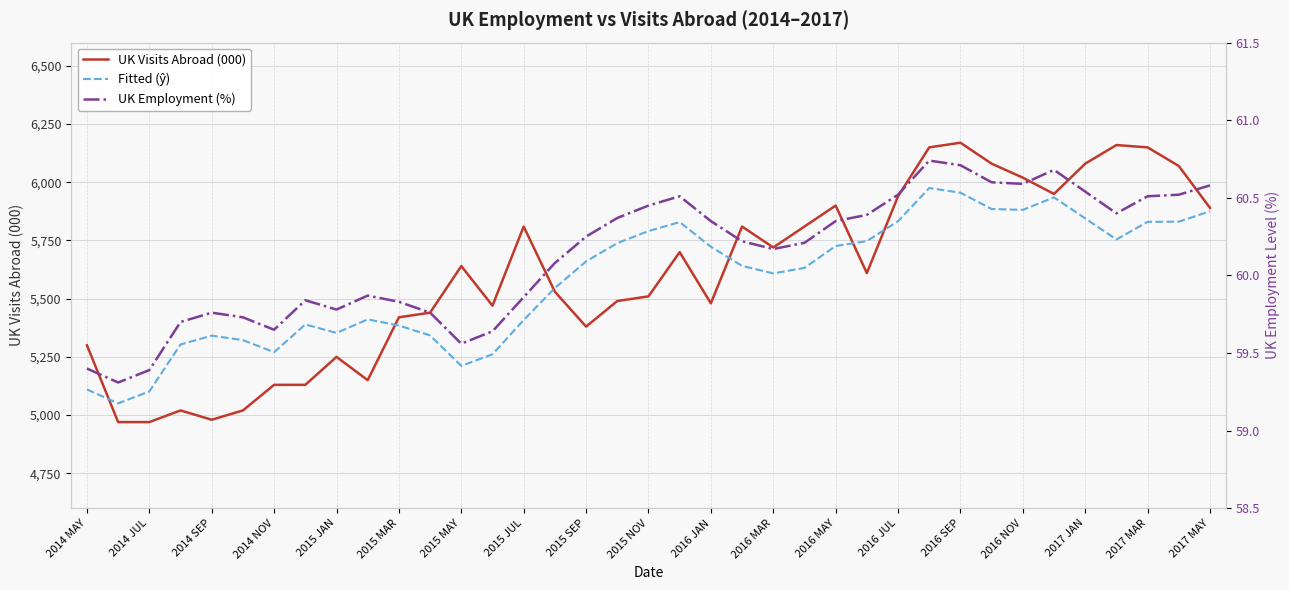

What is the difference between the maximum and minimum values in the UK Visits Abroad (000) series?

1200.0